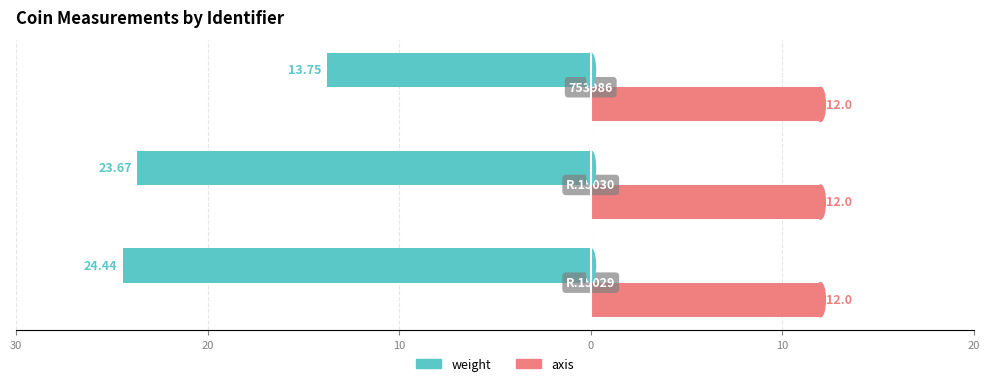

What are all the series names shown in the legend?

weight, axis